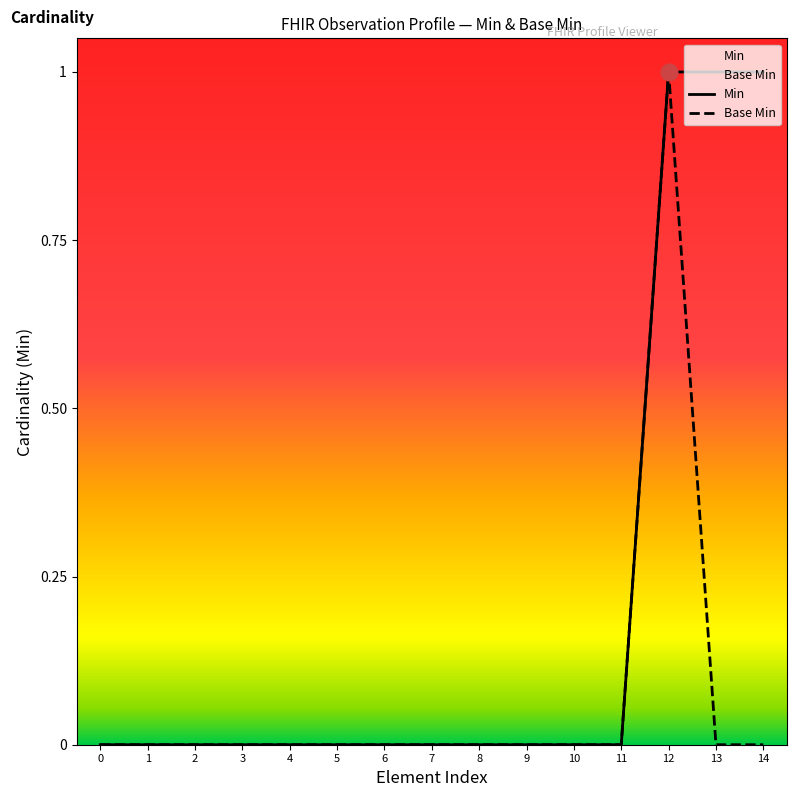

What are all the series names shown in the legend?

Min, Base Min